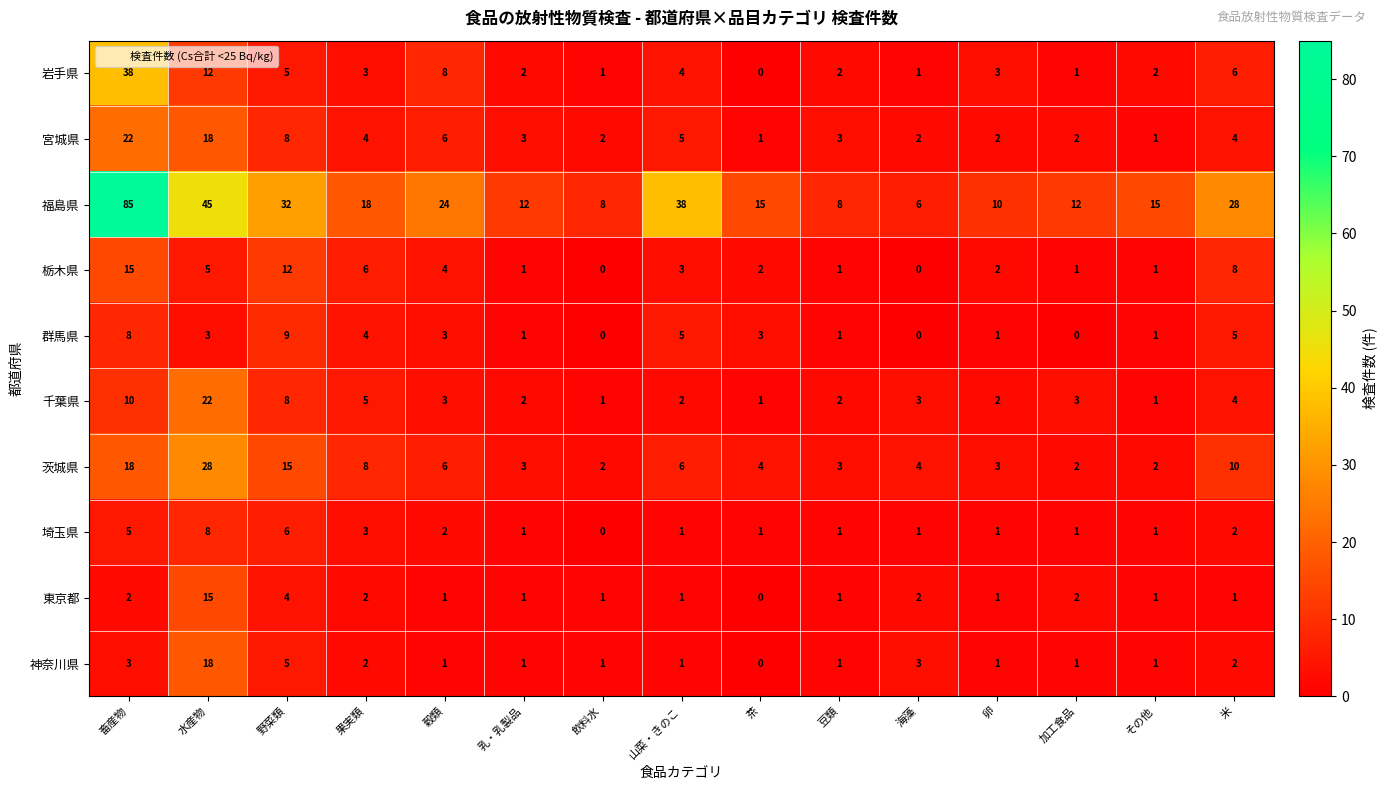

What is the greatest value displayed?

85